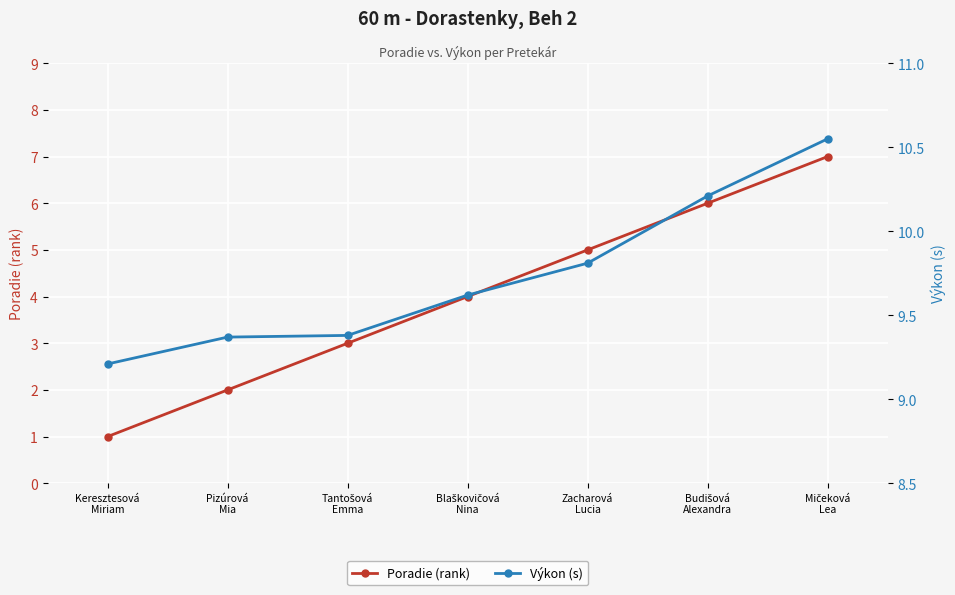

What is the difference between the maximum and minimum values in the Výkon (s) series?

1.3